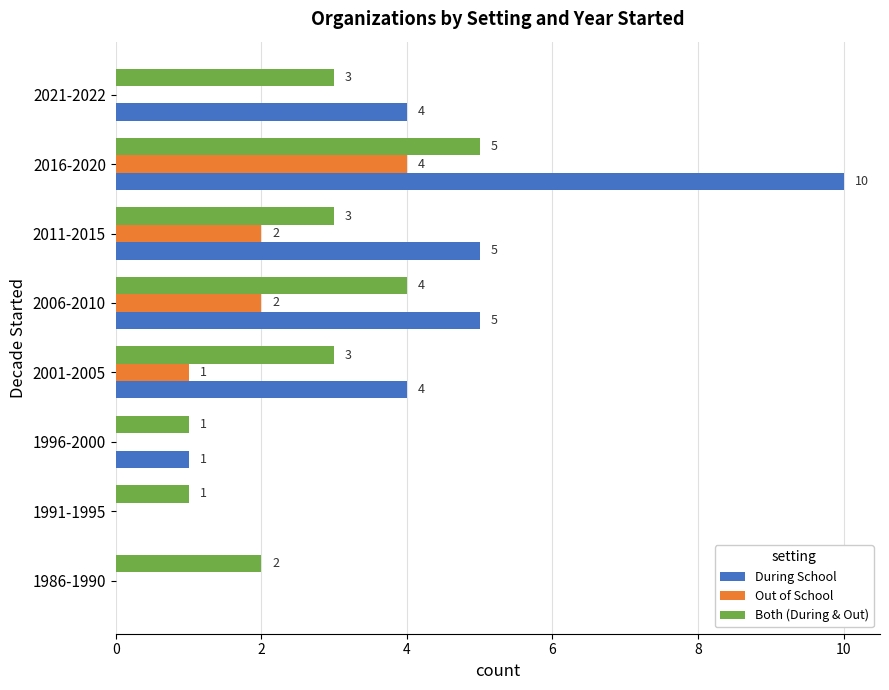

Which series changed the most between 1996-2000 and 2011-2015?

During School